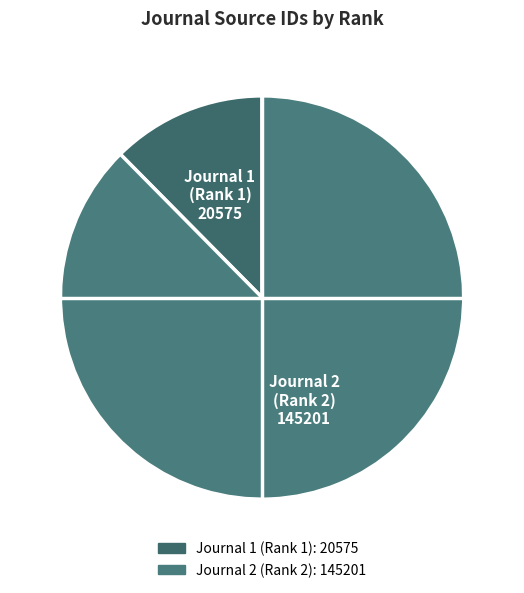

Does Journal 1 (Rank 1) represent more than half of the total?

No